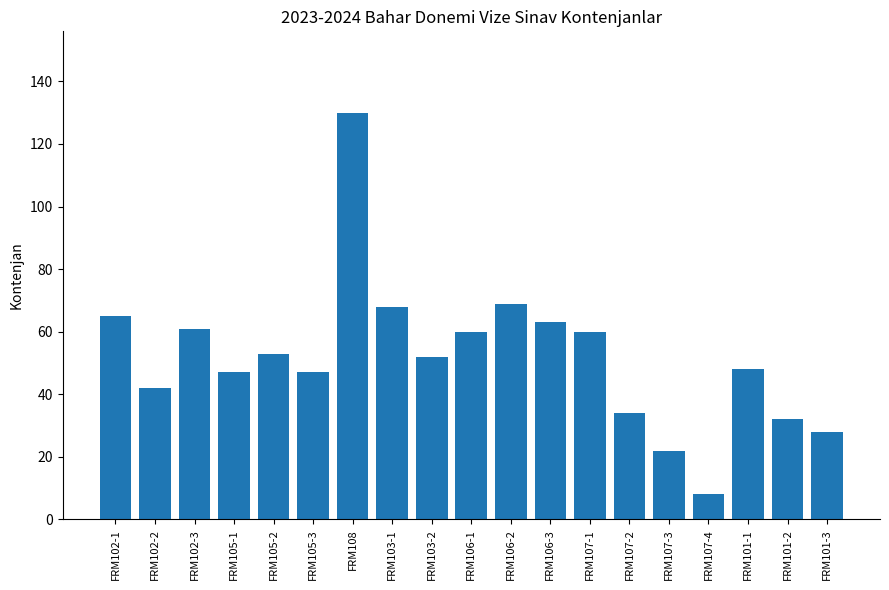

What is the sum of the values at FRM105-1 and FRM102-3?

108